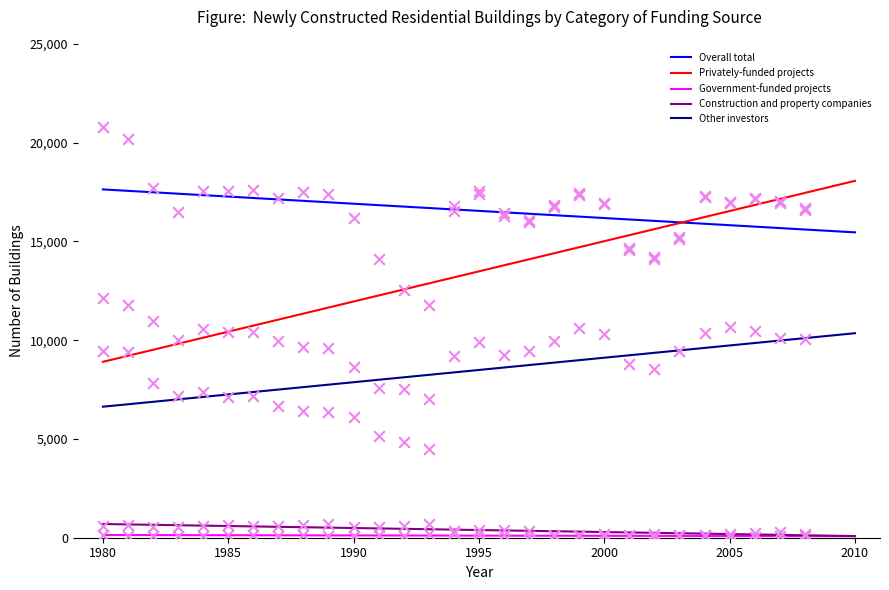

What are all the series names shown in the legend?

Overall total, Privately-funded projects, Government-funded projects, Construction and property companies, Other investors